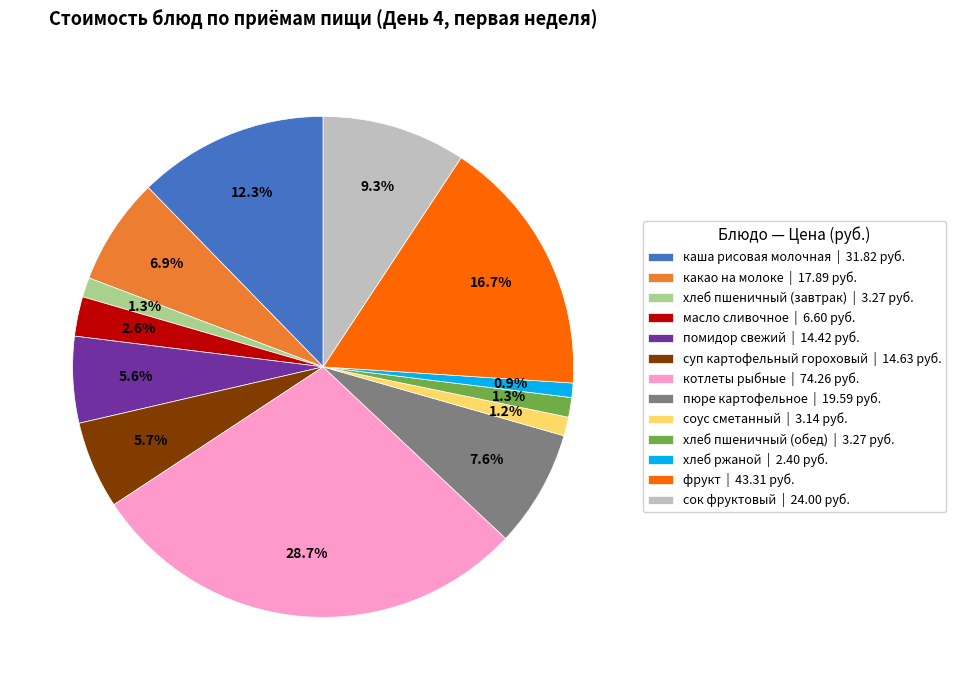

To the nearest percent, what percentage of the pie is пюре картофельное?

8%